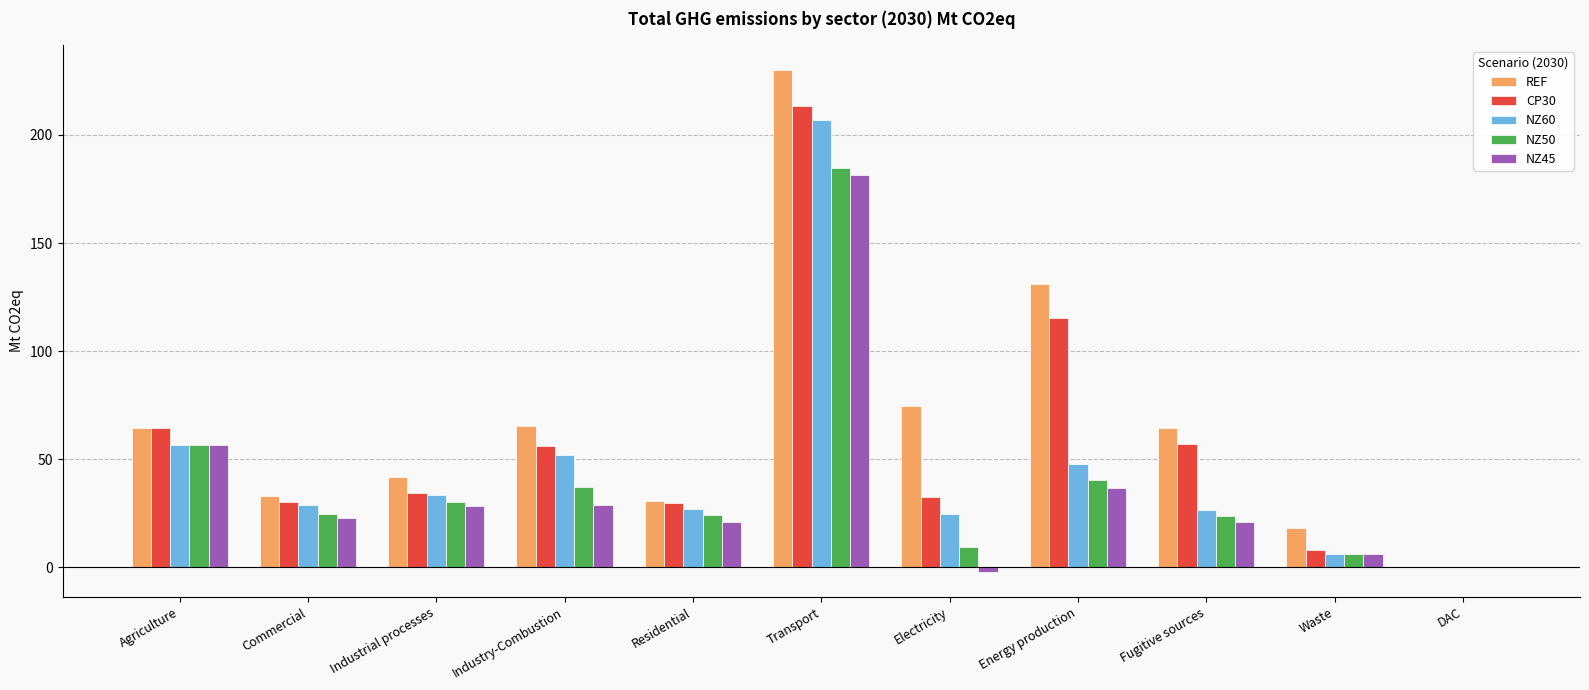

What is the sum of all NZ50 values?

437.9